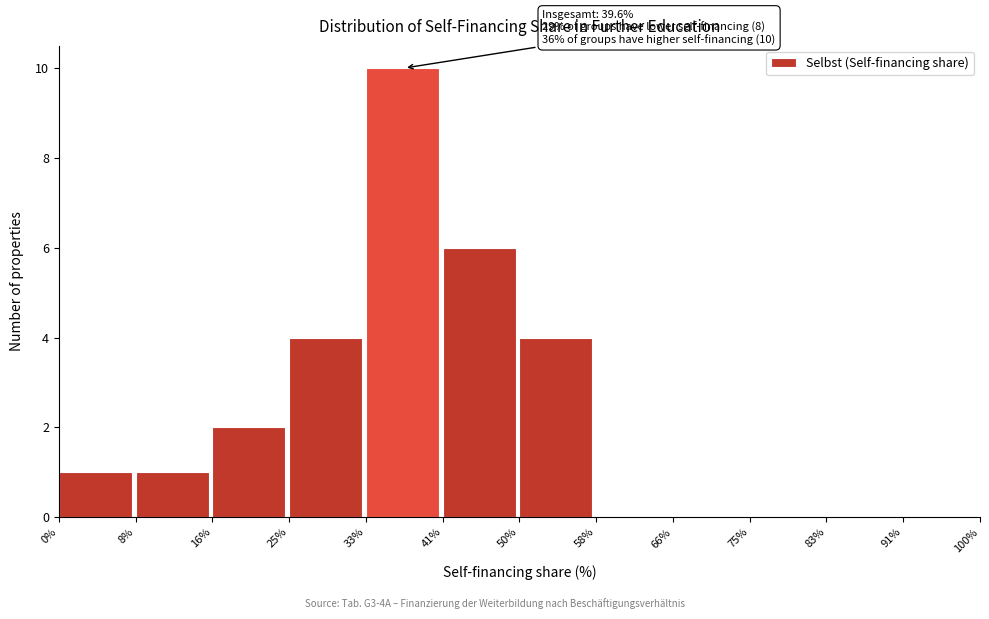

Which range on the x-axis has the tallest bar?

33% to 41%